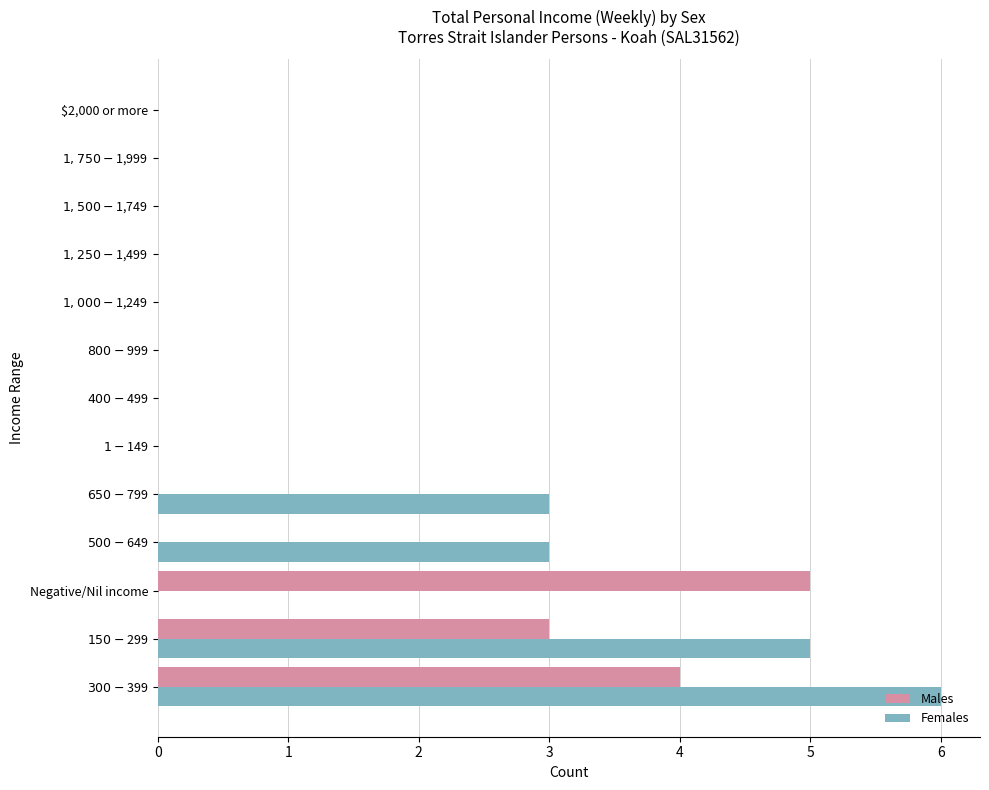

What is the sum of all Females values?

17